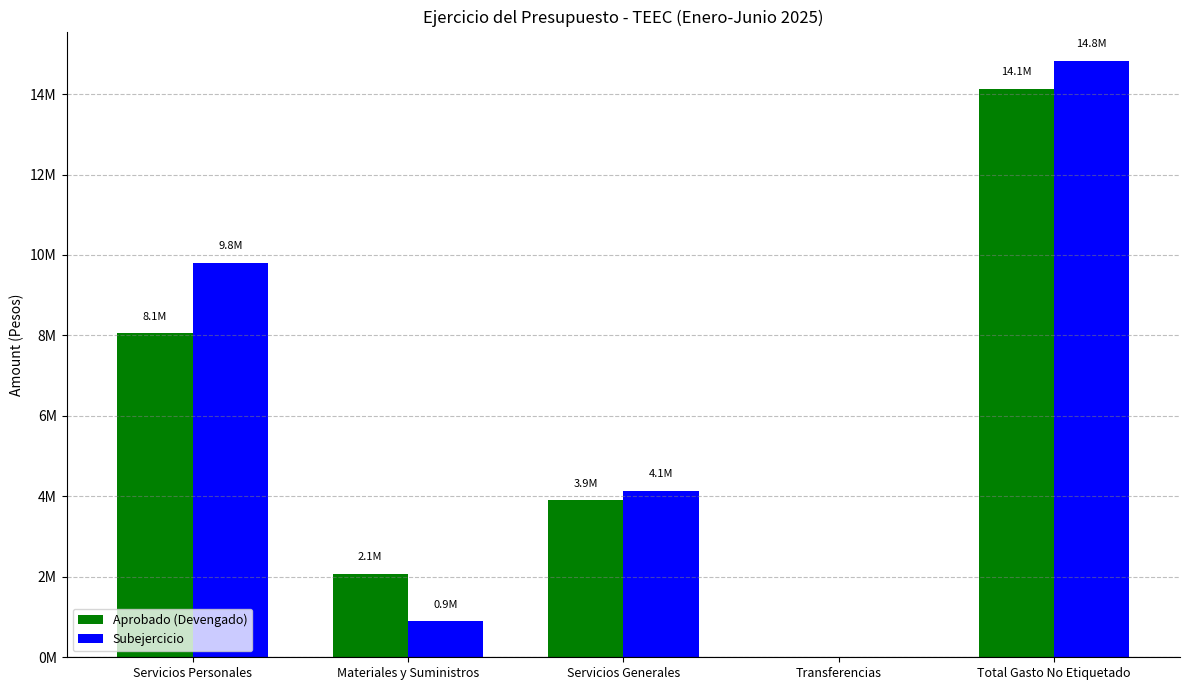

Reading right to left, what are all the values shown in this chart?

Aprobado (Devengado): Total Gasto No Etiquetado=14136885.1	Transferencias=0.0	Servicios Generales=3900215.6	Materiales y Suministros=2078797.5	Servicios Personales=8055332.2
Subejercicio: Total Gasto No Etiquetado=14812730.9	Transferencias=0.0	Servicios Generales=4125927.6	Materiales y Suministros=890194.4	Servicios Personales=9796608.8